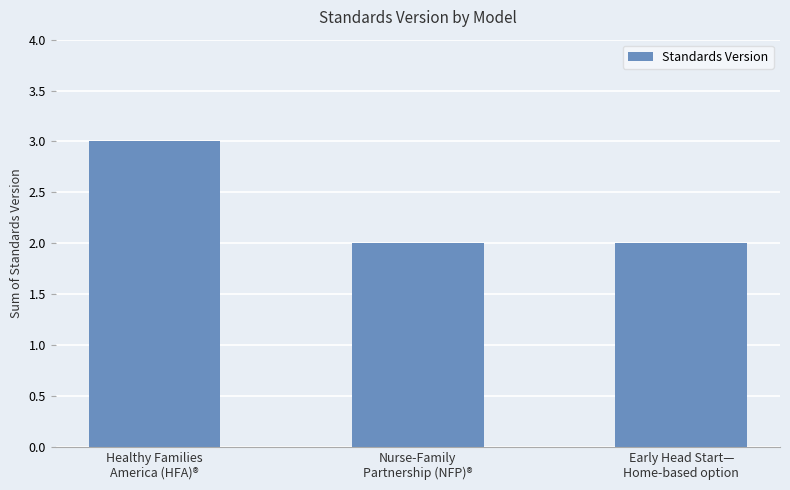

What position from the right is Nurse-Family
Partnership (NFP)®?

2